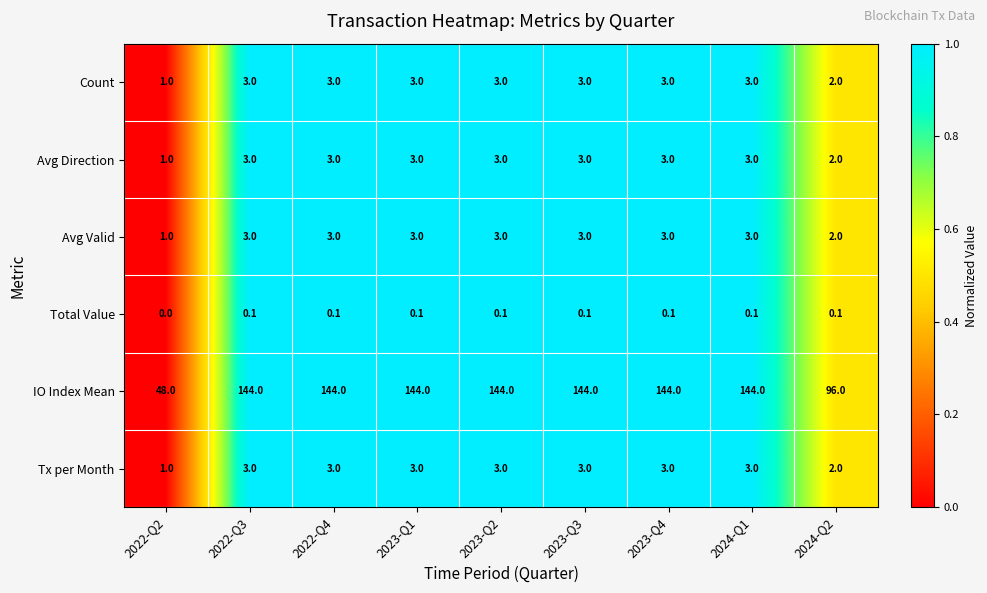

What is the difference between the second highest and second lowest values in the Count series?

1.0